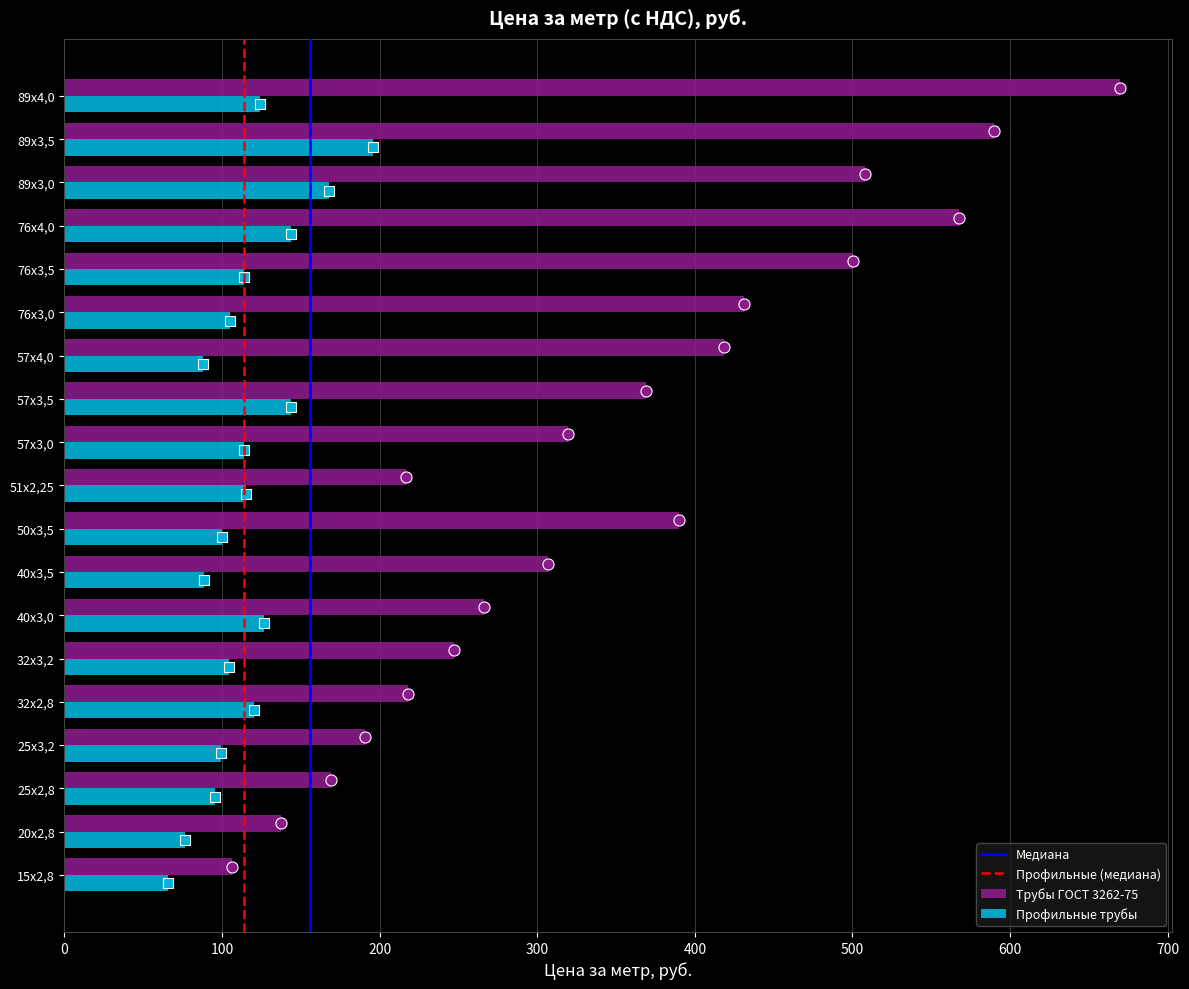

What is the total value across all series at 57х3,5?

513.0